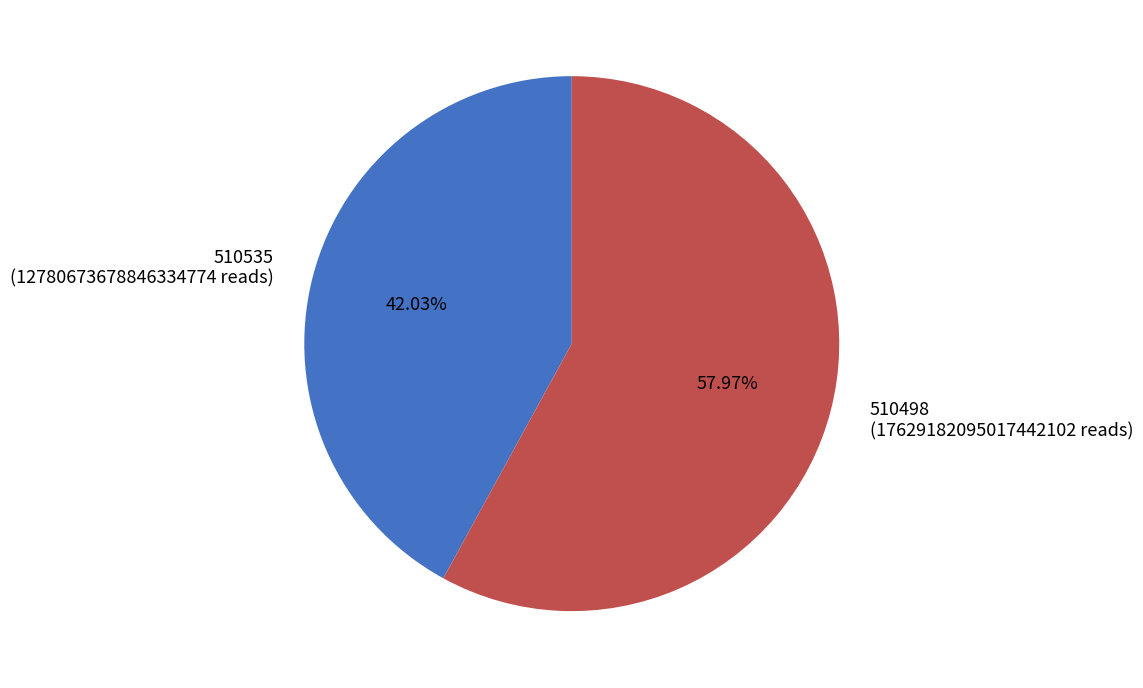

What percentage is the 510498 slice, to the nearest percent?

58%